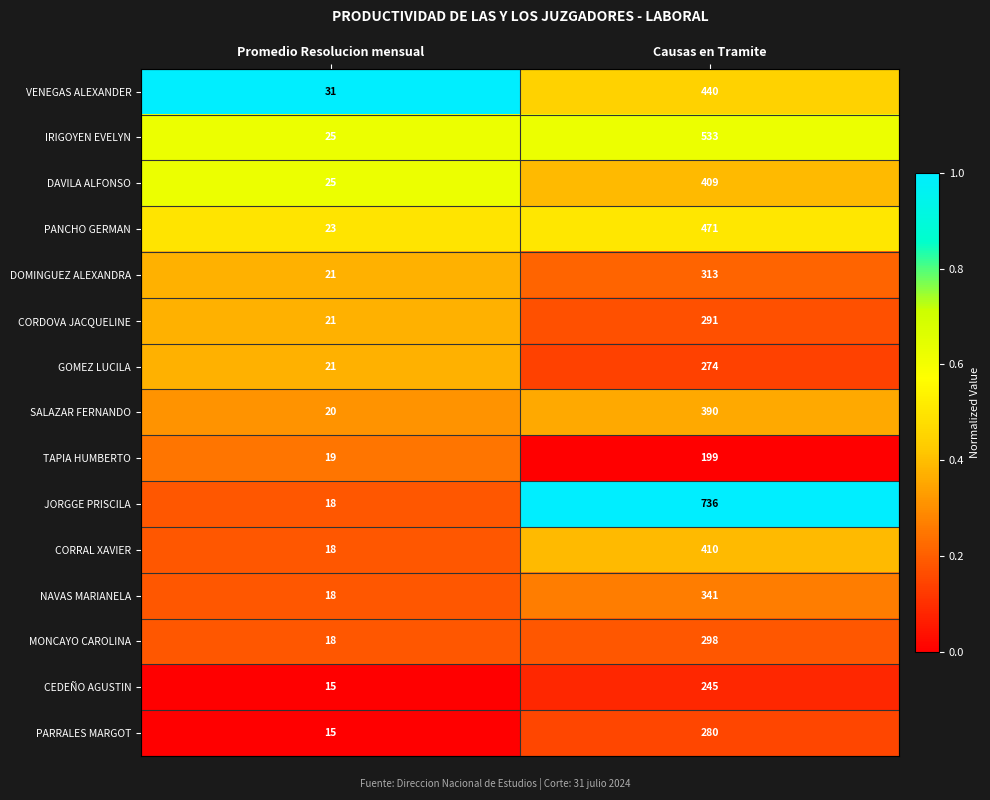

What is the greatest value displayed?

736